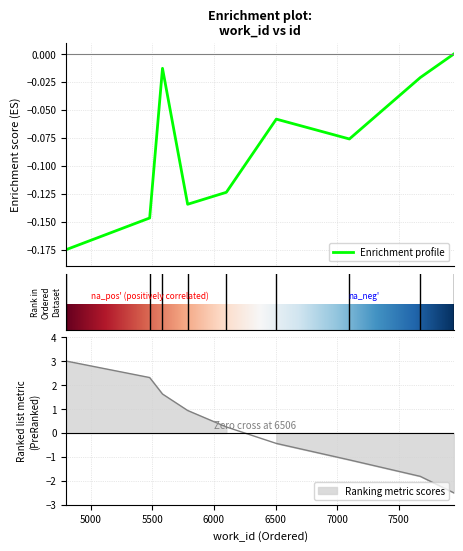

Between 5787 and 6506, which is larger?

5787